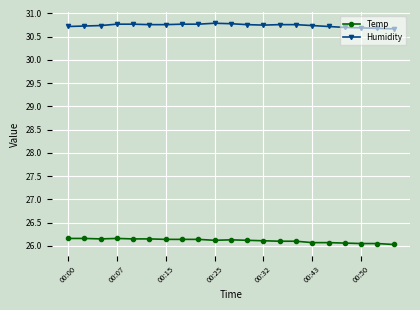

What is the greatest value displayed?

30.8